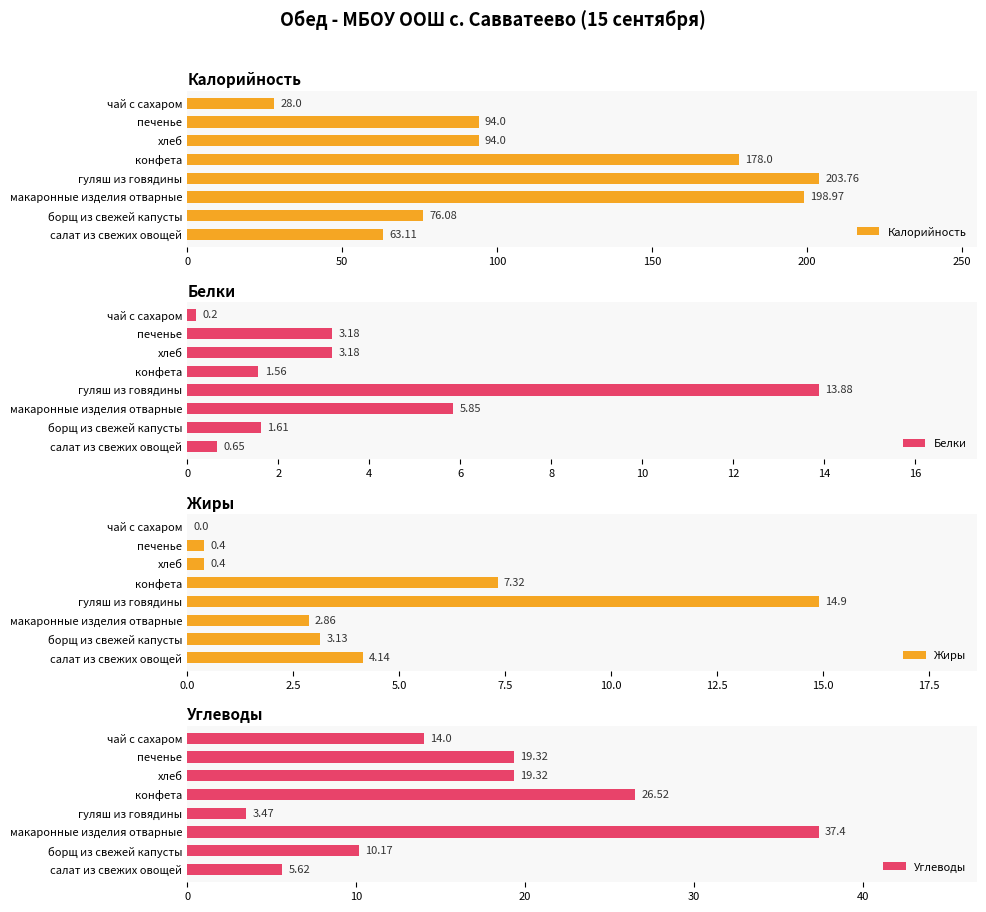

Where is Белки nearest to the value 7?

макаронные изделия отварные